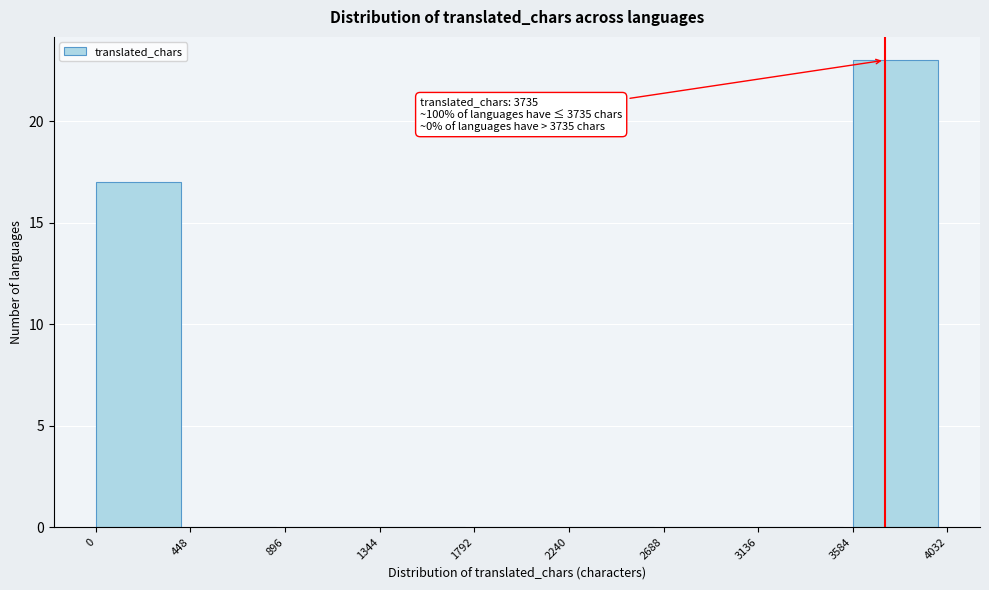

Which range on the x-axis has the tallest bar?

3584 to 4032